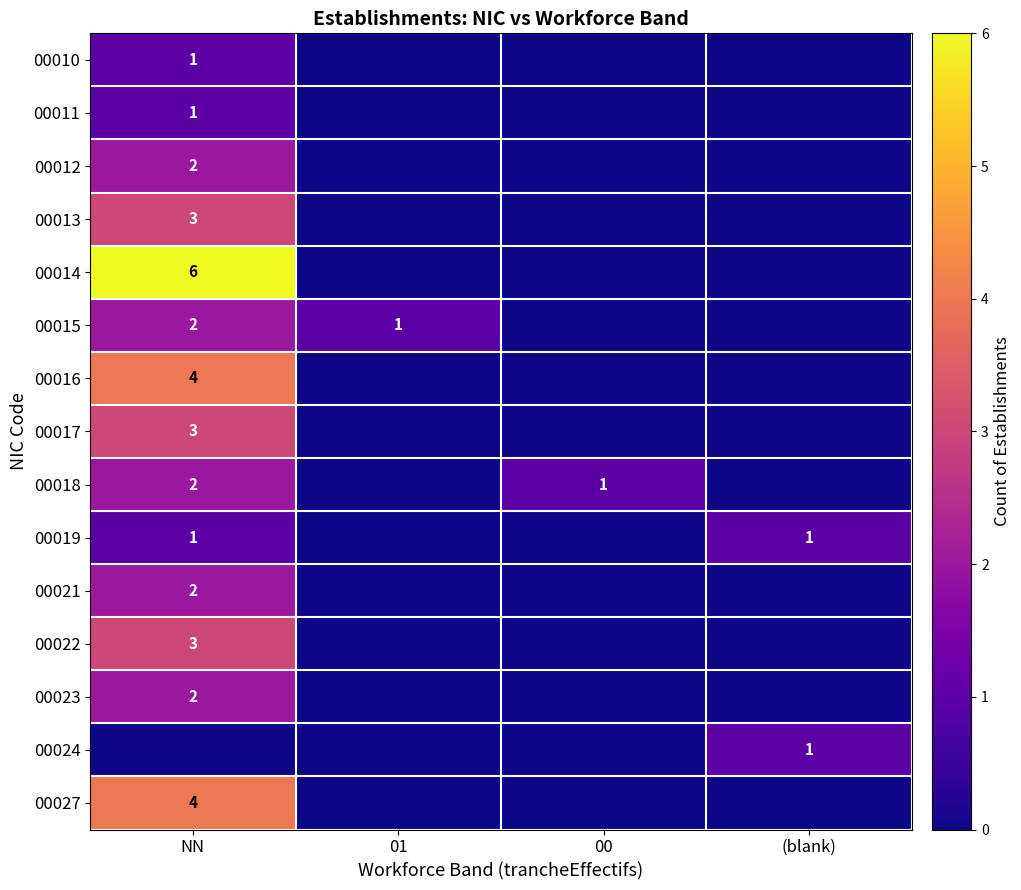

How many data points does each series have?

4